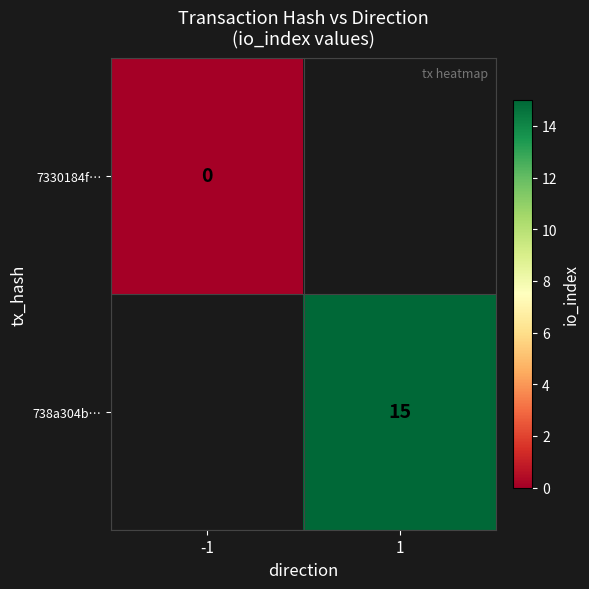

Which has a higher value, -1 or 1?

1